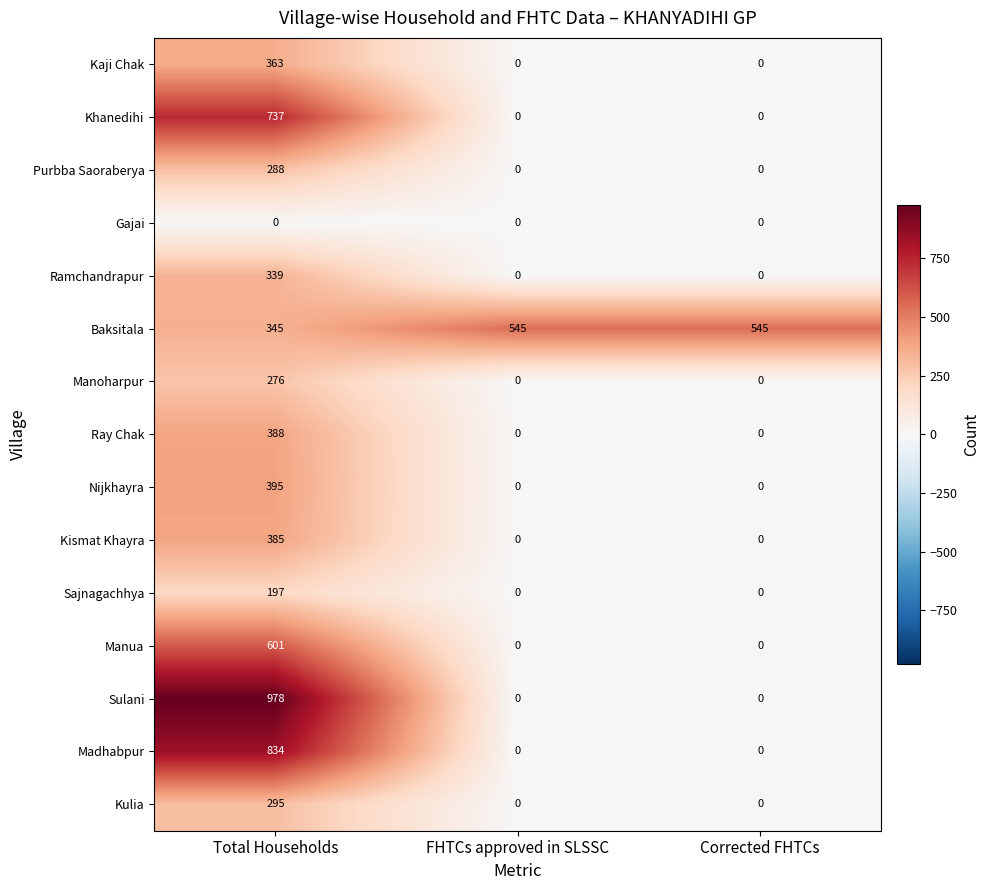

Where is Baksitala nearest to the value 445?

Total Households